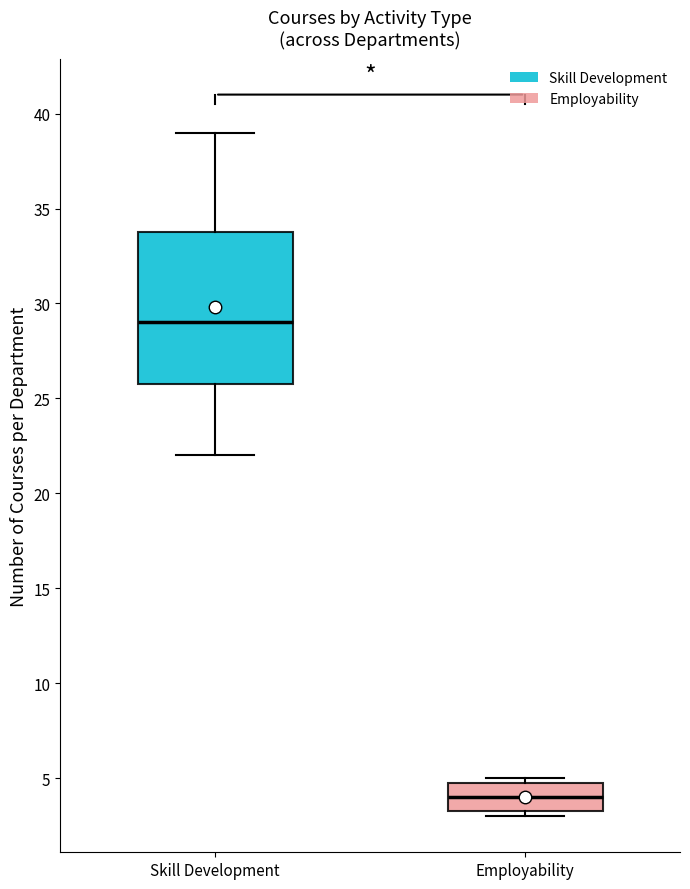

Where does the upper whisker of the box for Skill Development end on the y-axis? The values are not printed on the chart, so give them approximately, as read against the axis.

39.0